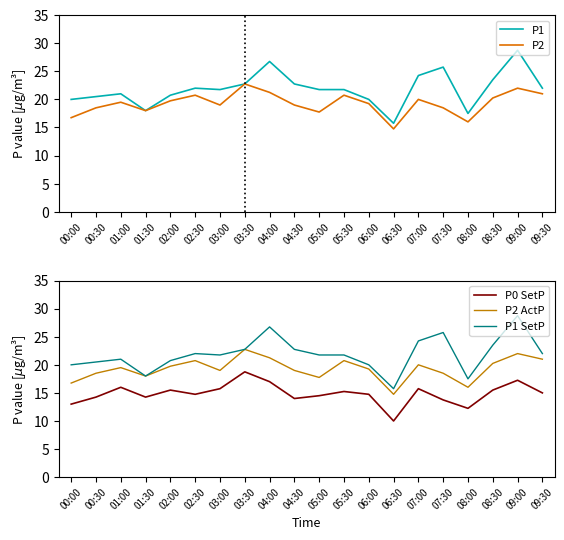

What is the maximum value for P2?

22.8